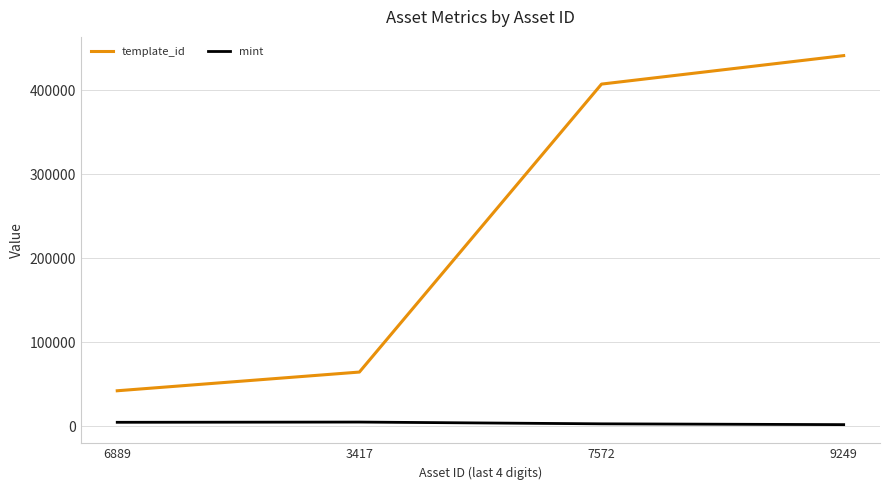

Where is template_id nearest to the value 241653?

7572